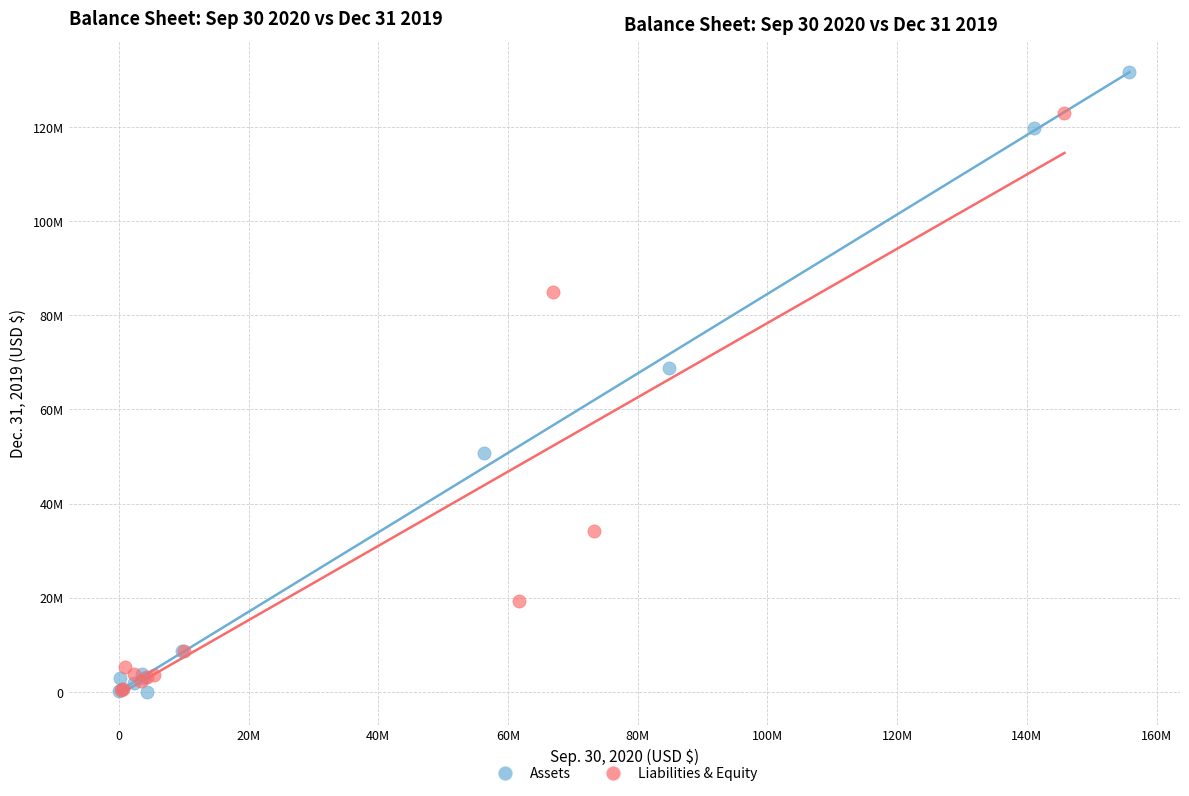

What are all the series names shown in the legend?

Assets, Liabilities & Equity